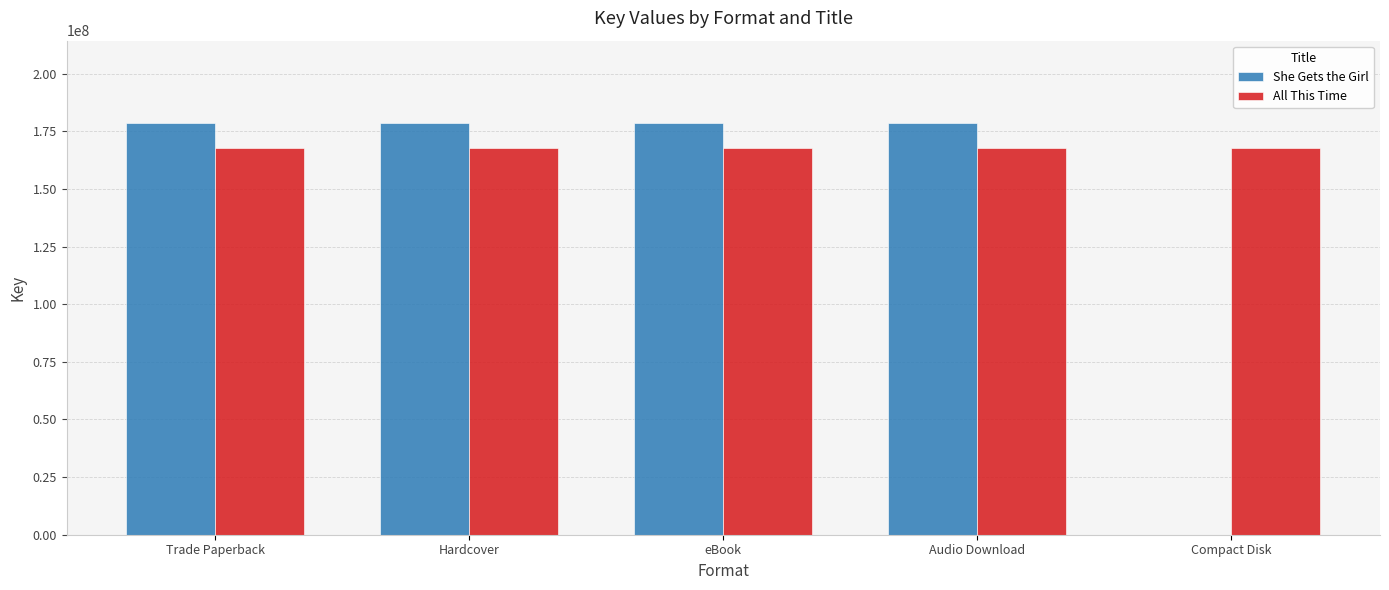

What is the total value across all series at eBook?

346303326